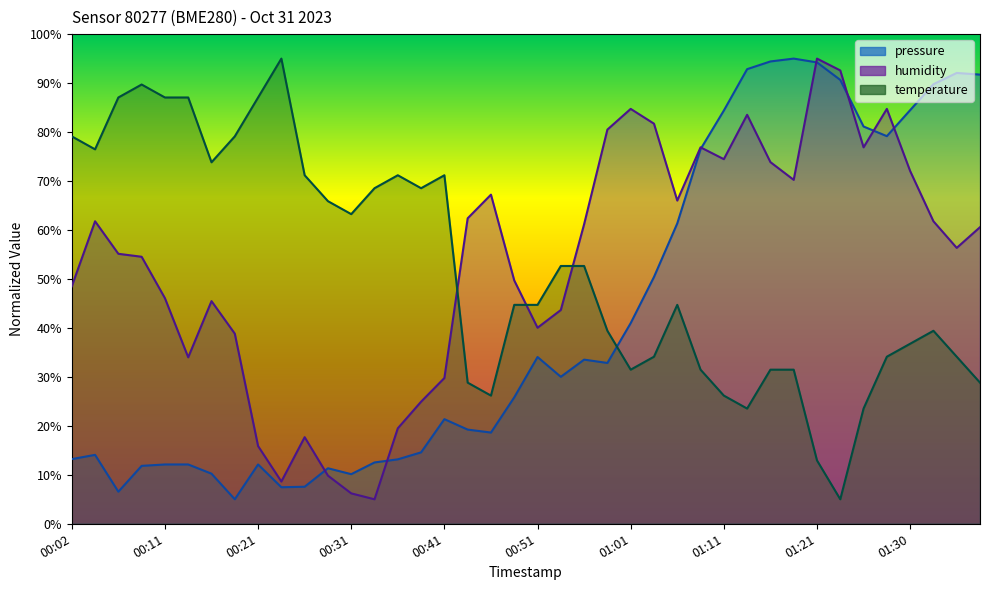

Where does the pressure series first go above 30?

00:51